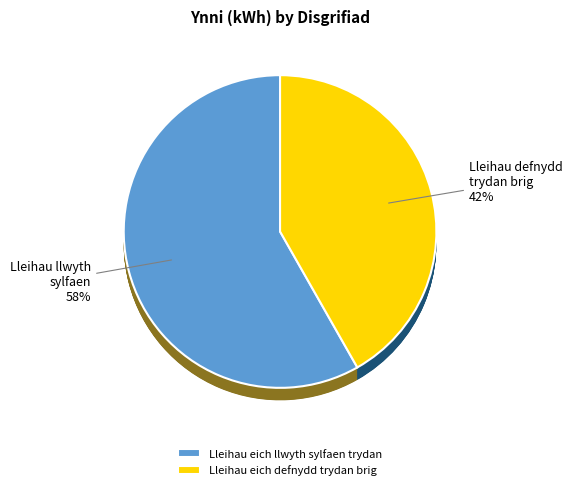

To the nearest percent, what is the difference between the Lleihau eich llwyth sylfaen trydan and Lleihau eich defnydd trydan brig slice percentages?

16%